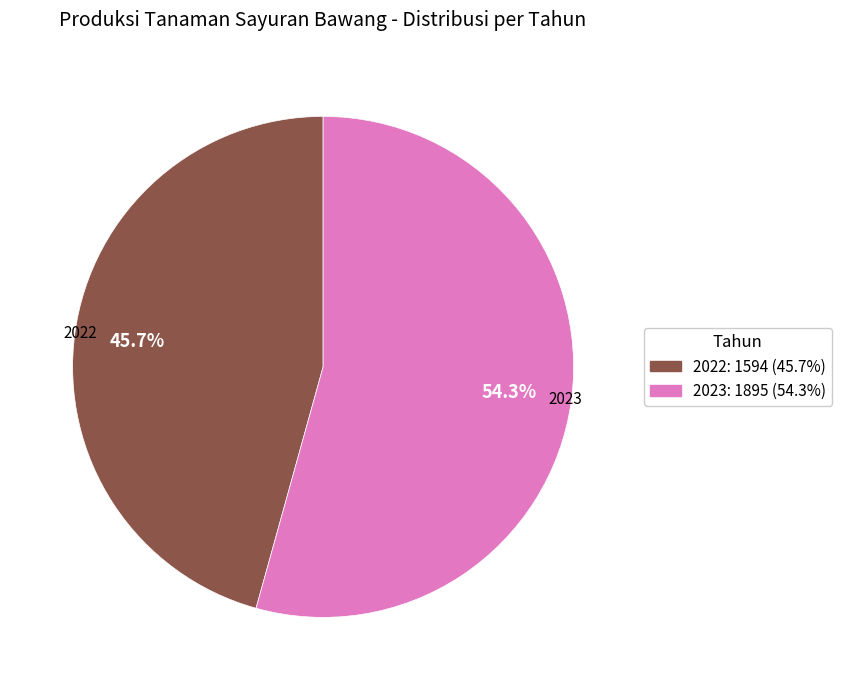

Rank the categories by value from highest to lowest.

2023: 1895 (54.3%), 2022: 1594 (45.7%)